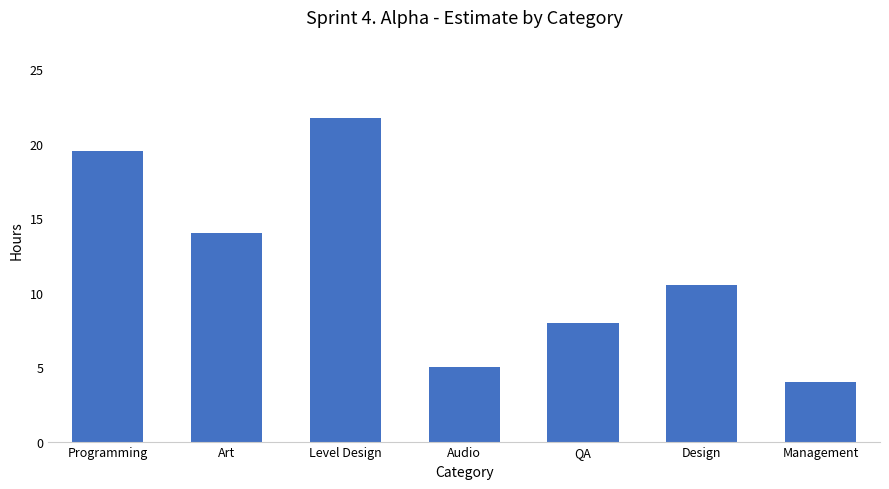

How many values are below 10?

3